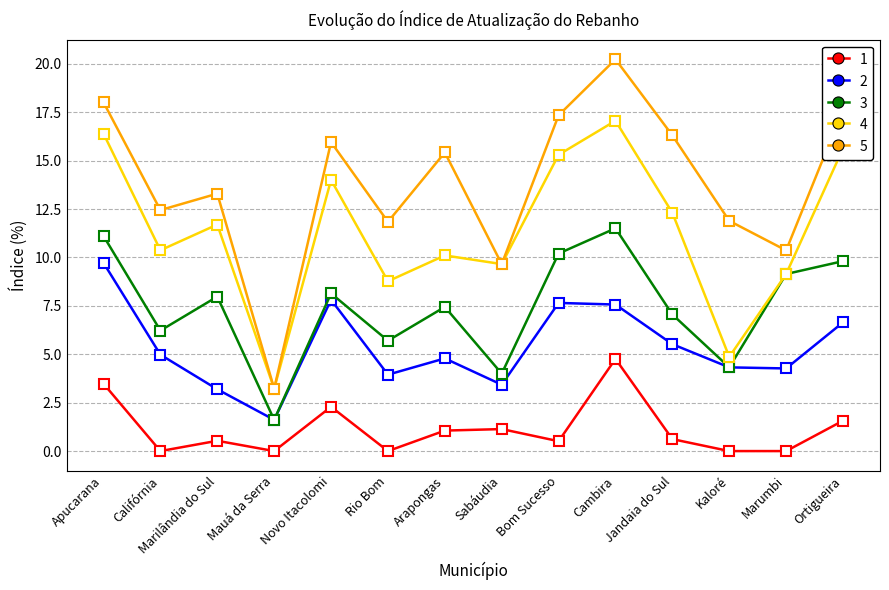

True or false: 2 and 4 cross at least once.

False